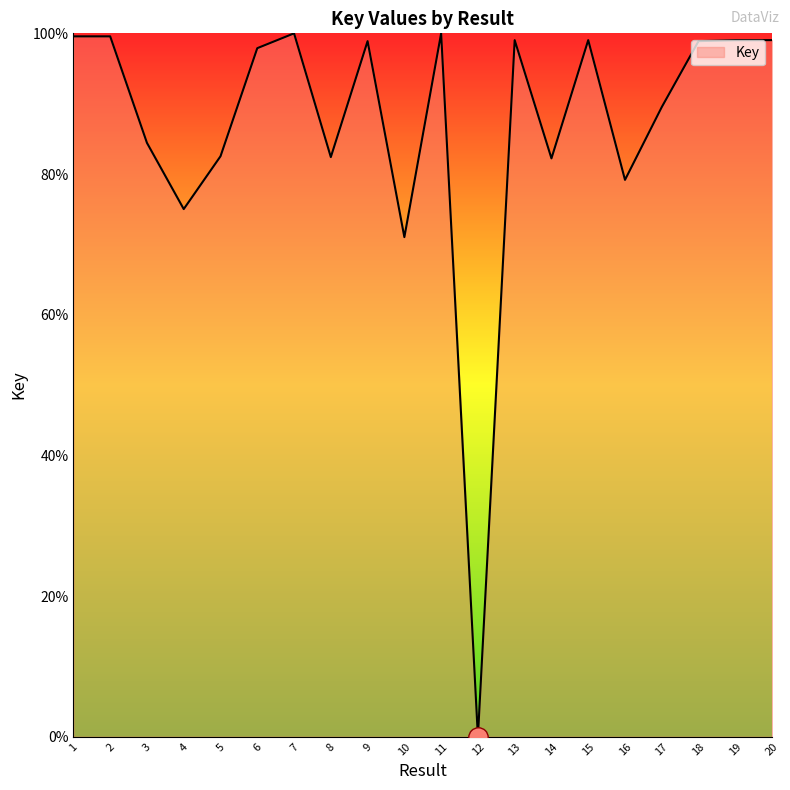

What is the ratio of the value at 15 to the value at 7?

1.0